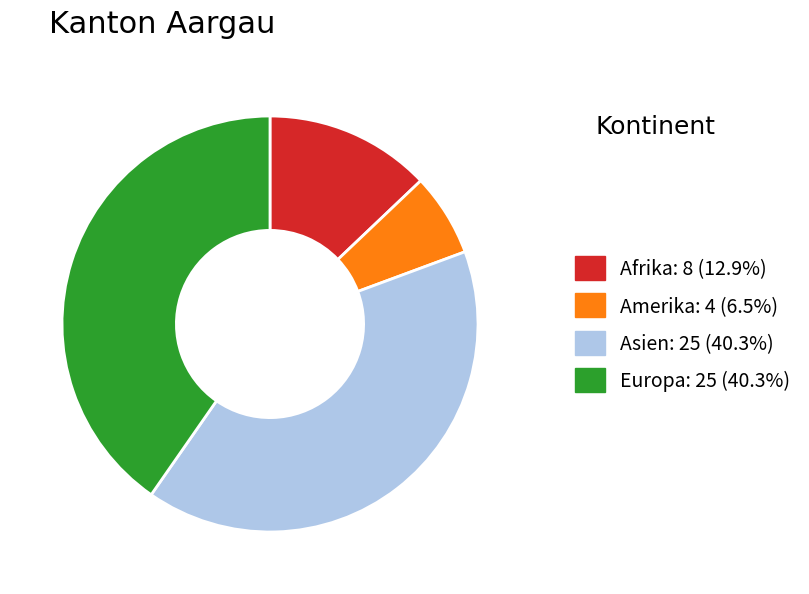

Between Afrika and Europa, which is larger?

Europa